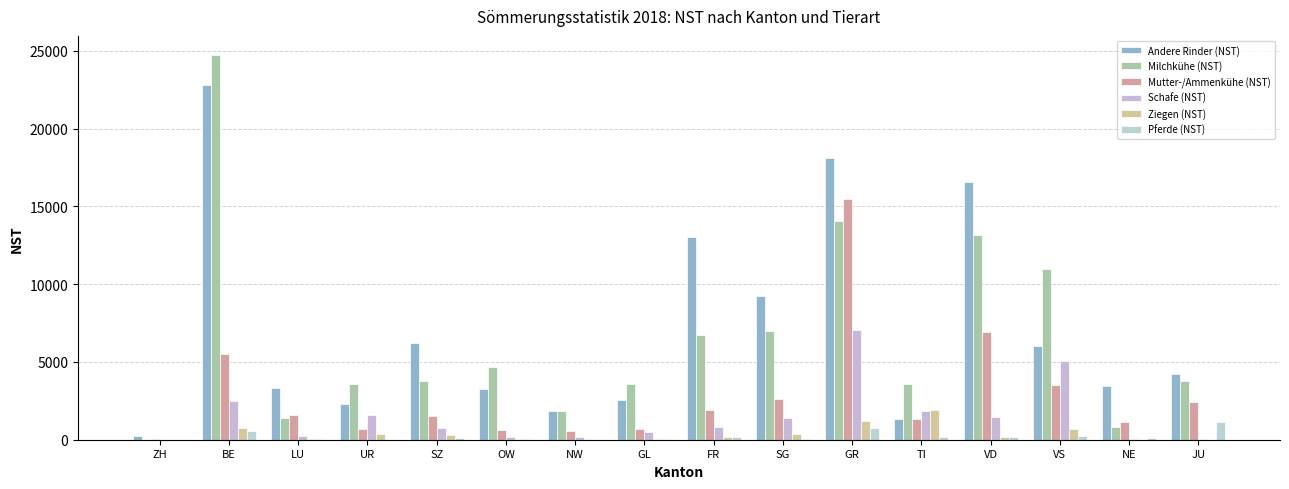

How many data points does each series have?

16